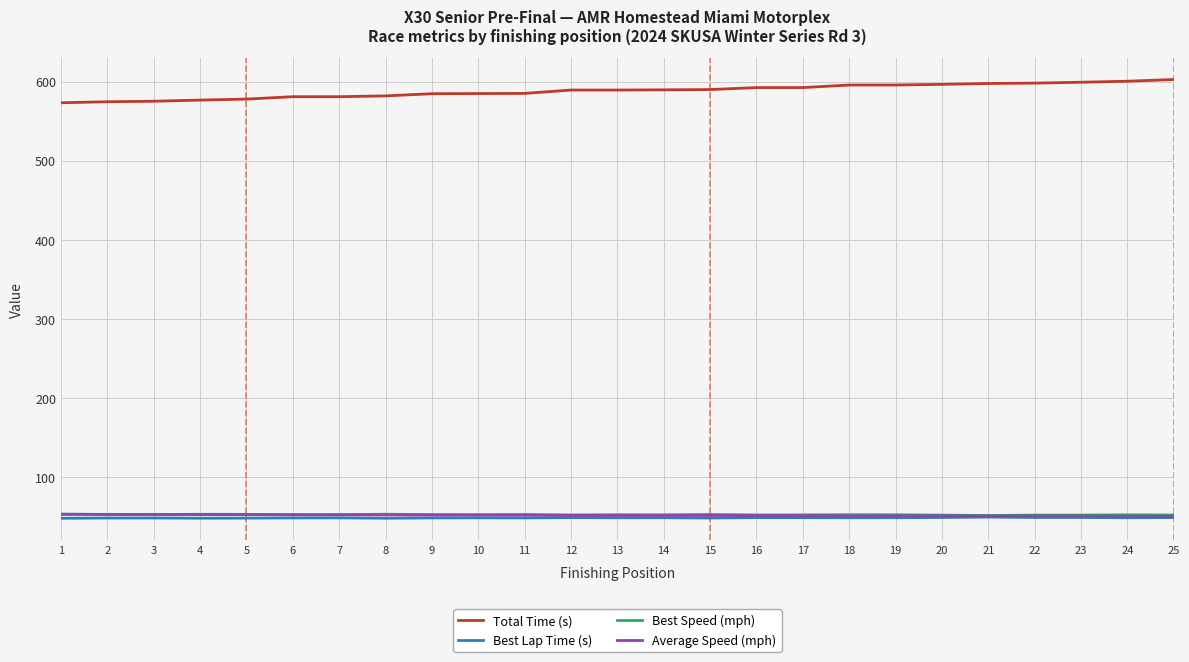

What is the difference between the highest and lowest values at 21?

548.4